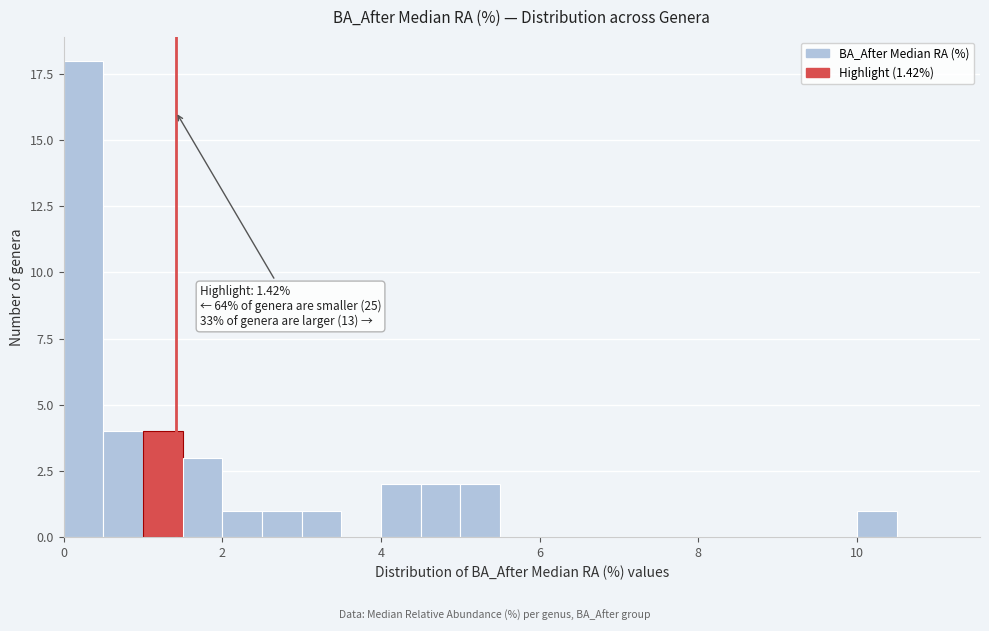

Around what value on the x-axis is the tallest bar? Give the approximate position of its centre, as read against the axis.

0.2